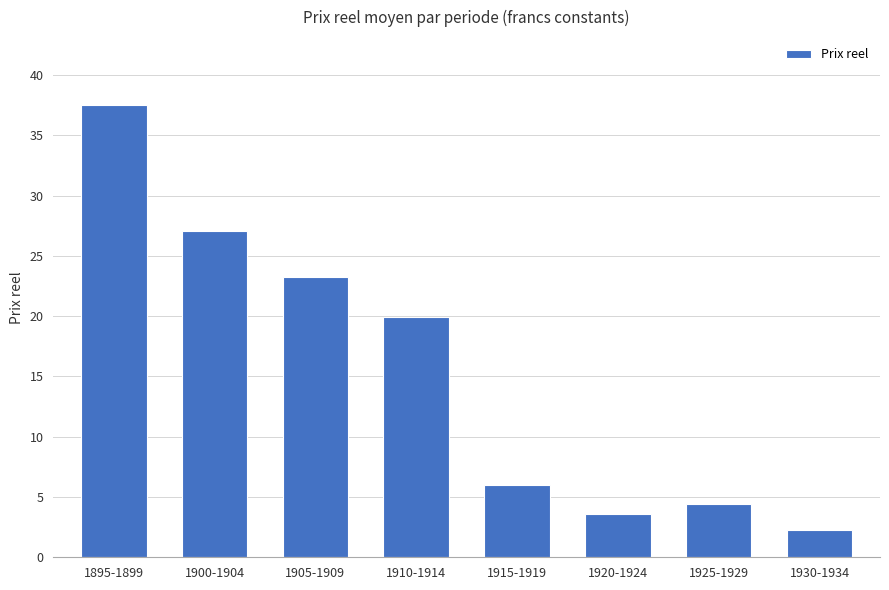

Reading left to right, list all the values displayed in this chart.

37.5	27.0	23.3	20.0	6.0	3.6	4.4	2.3